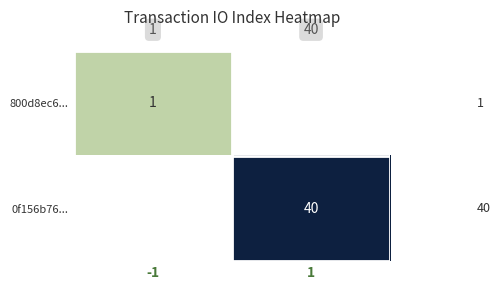

The 0f156b76... series shows 40 at 1. True or false?

True